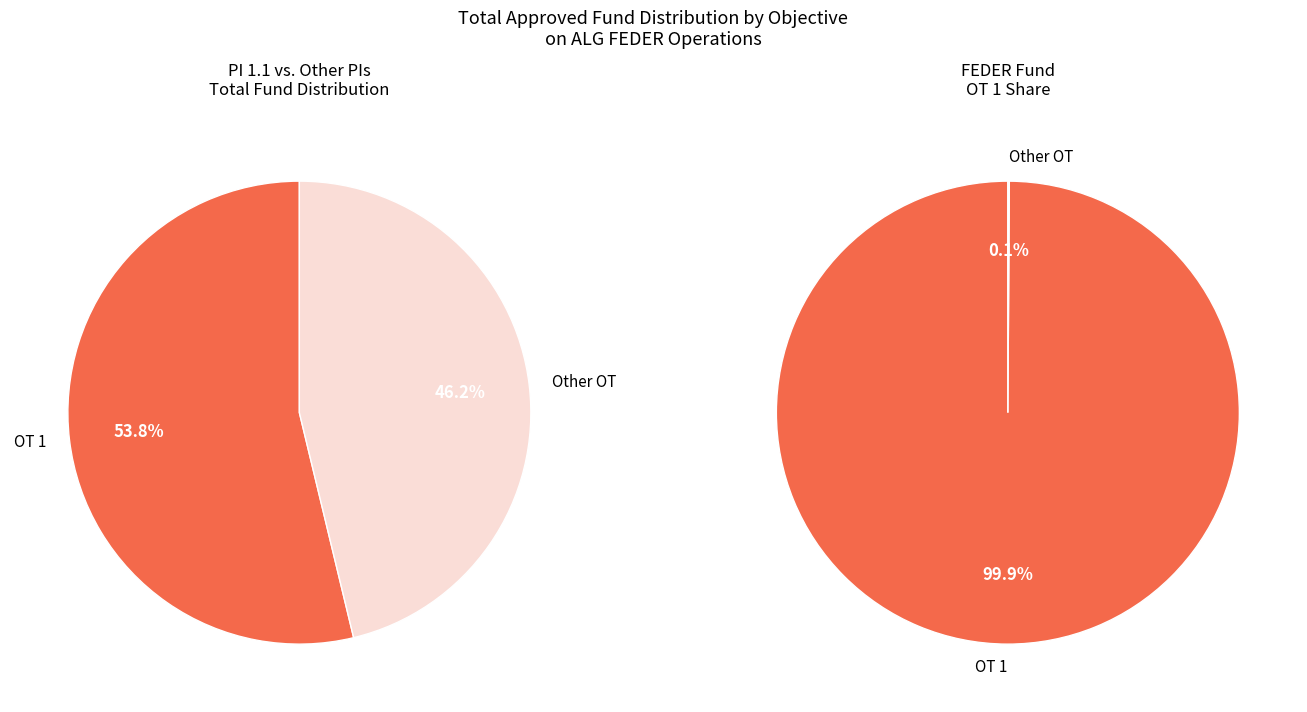

Is there a majority slice in this chart?

Yes